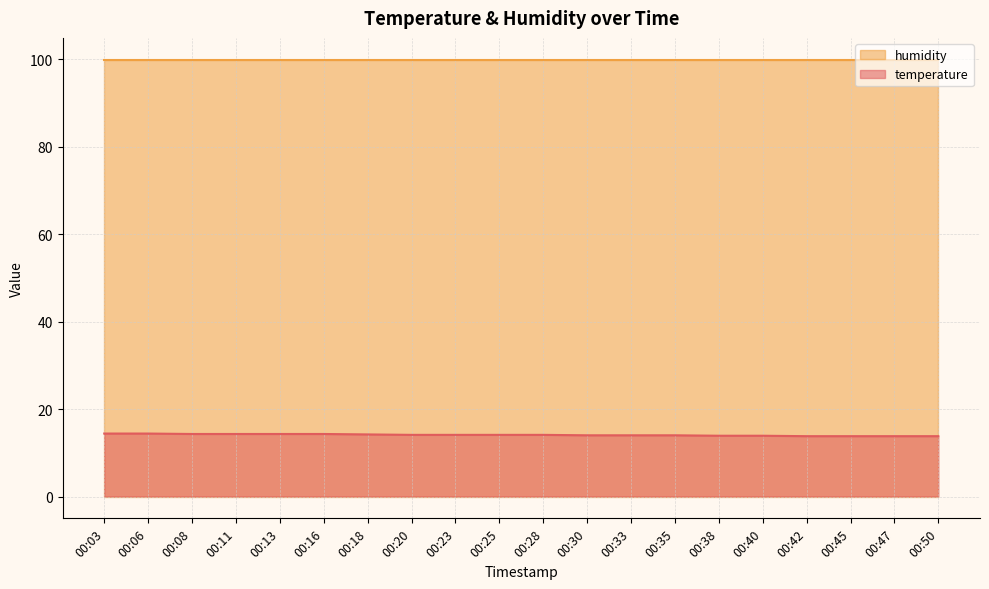

The value at 00:03 is 24.8. True or false?

False